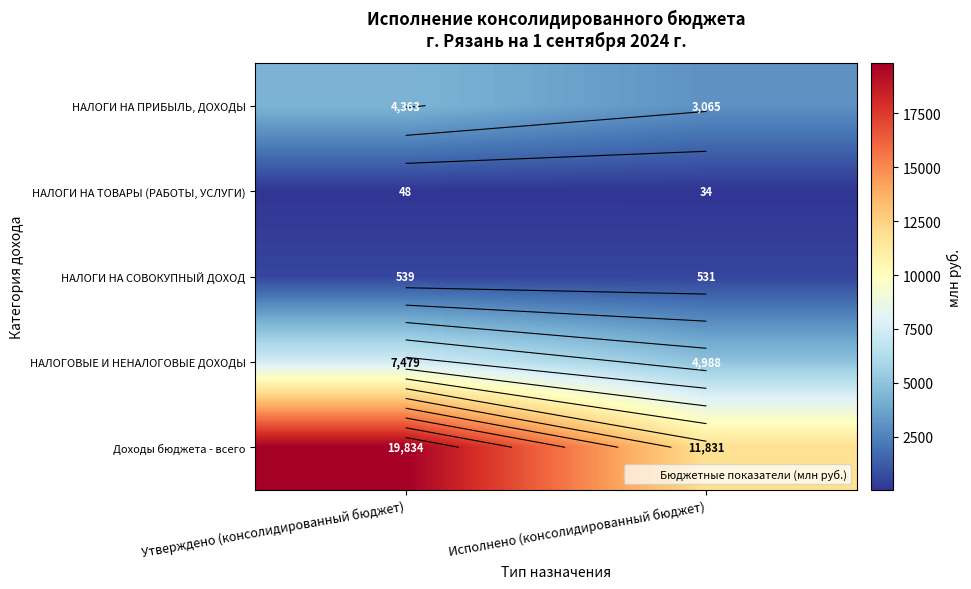

True or false: НАЛОГИ НА ПРИБЫЛЬ, ДОХОДЫ has a value of 1649.0 at Исполнено (консолидированный бюджет).

False